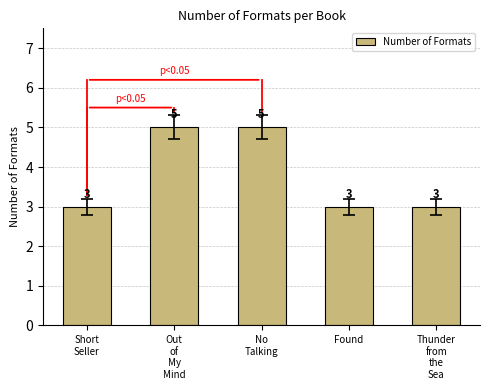

What is the smallest value displayed?

3